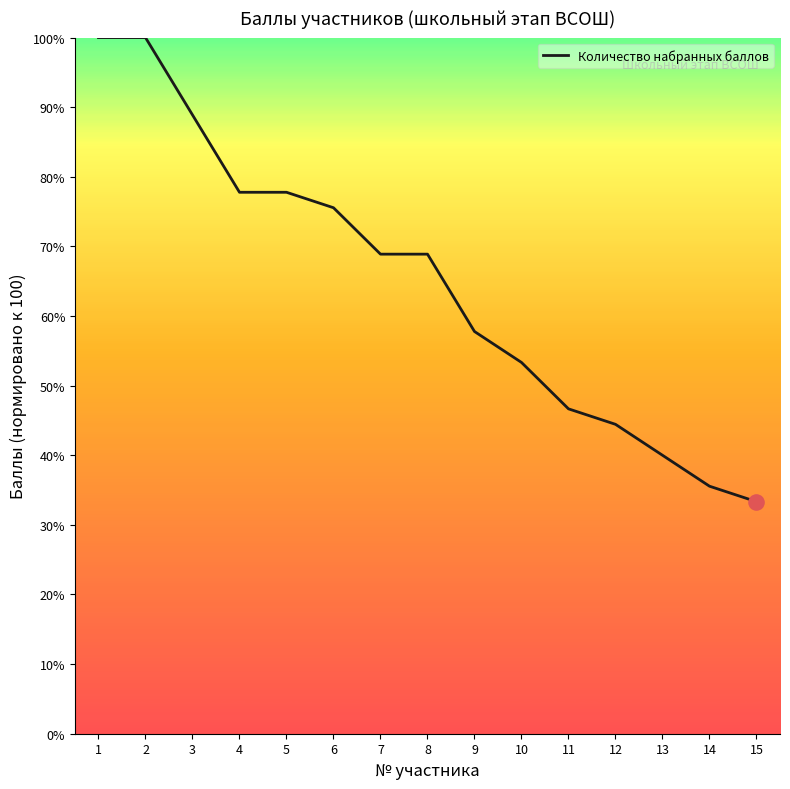

What is the ratio of the value at 1 to the value at 6?

1.3